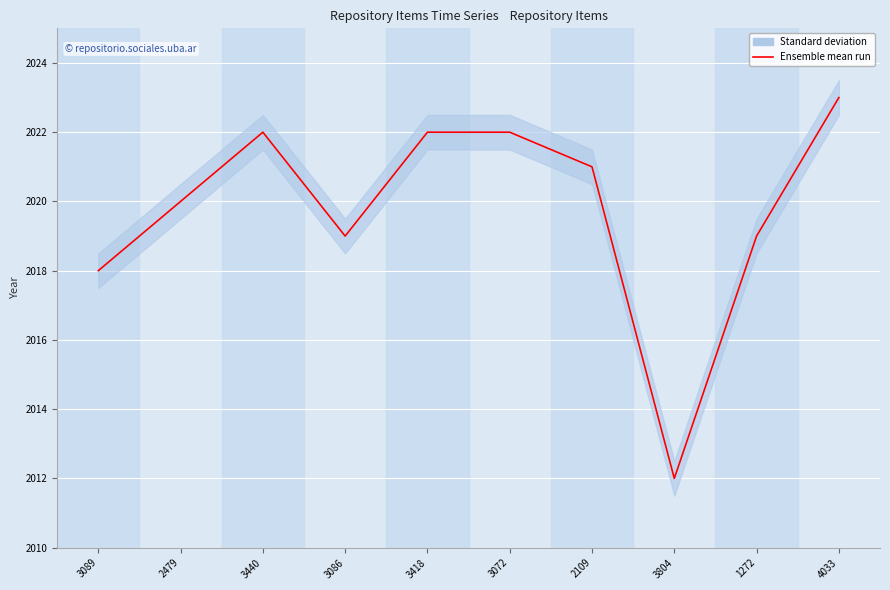

What is the label of the 1st point from the left?

3089